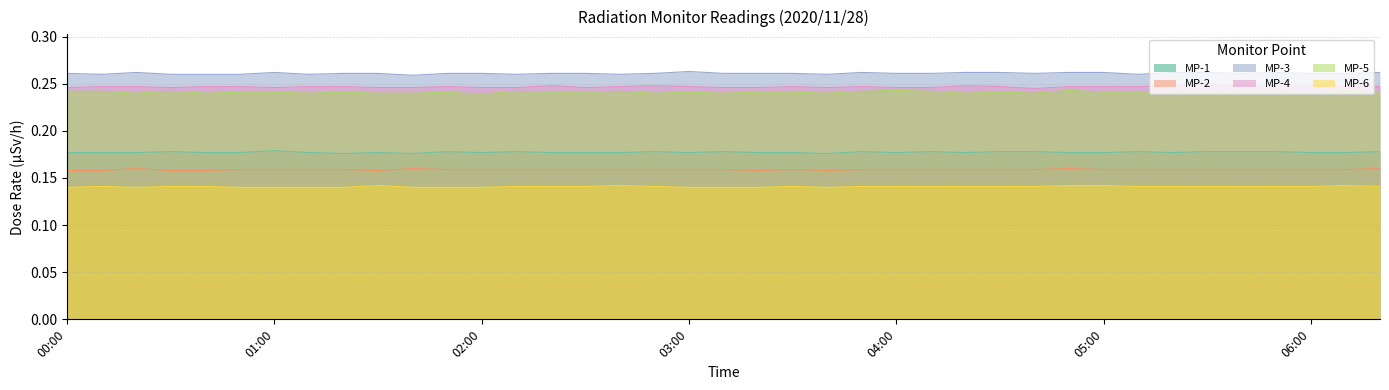

What is the label of the 20th point from the right?

03:10